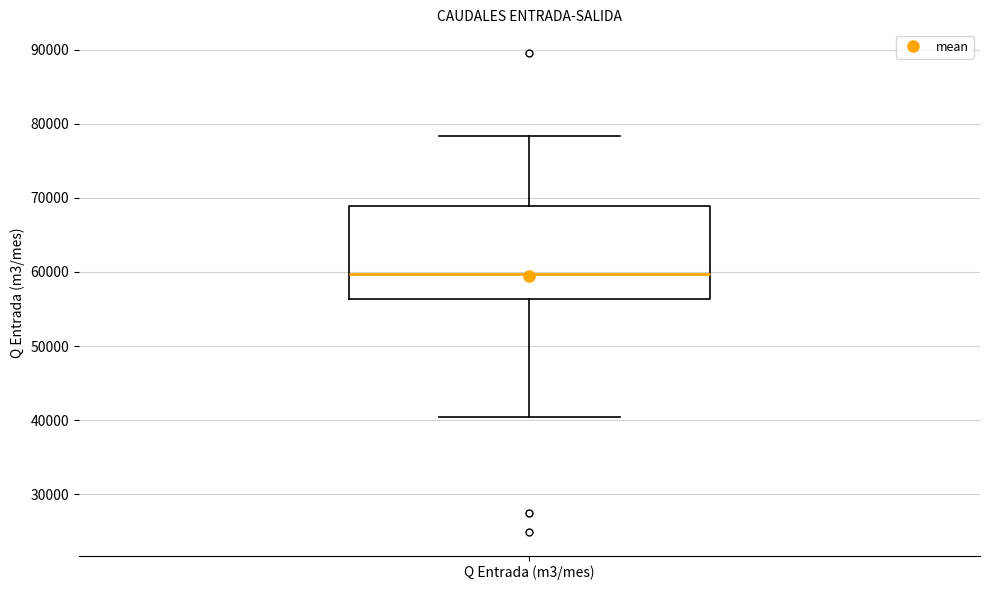

Read this box plot against the y-axis: the position of the median line, the range covered by the box, and the ends of both whiskers. The values are not printed on the chart, so give them approximately, as read against the axis.

median 60000, box 56000 to 69000, whiskers 40000 to 78000